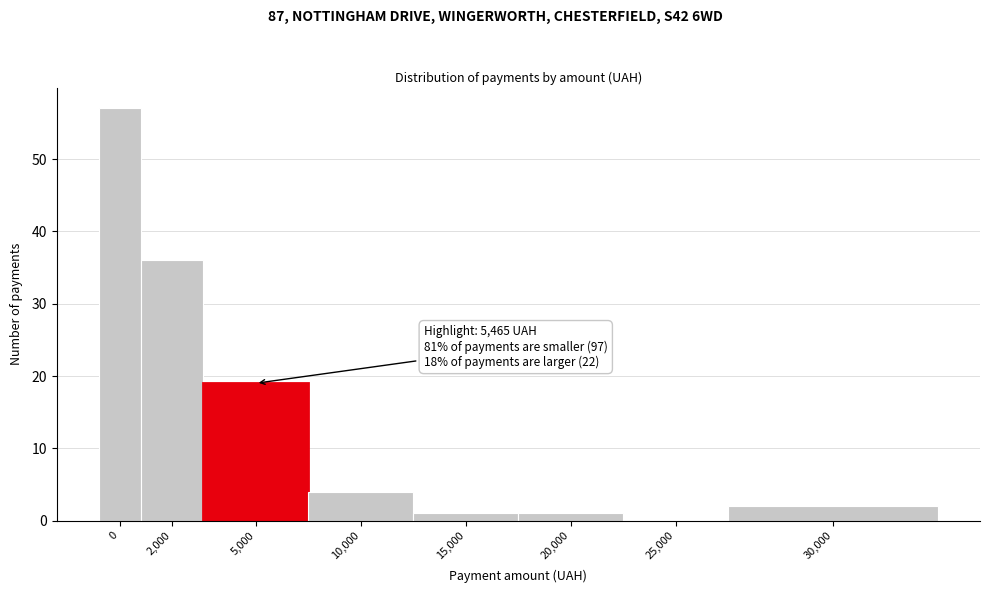

Reading left to right, transcribe all the data shown in this chart.

0=57	2,000=36	5,000=19	10,000=4	15,000=1	20,000=1	25,000=0	30,000=2